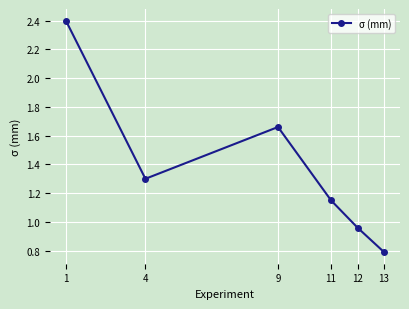

How many points are higher than both their immediate neighbors (excluding endpoints)?

1